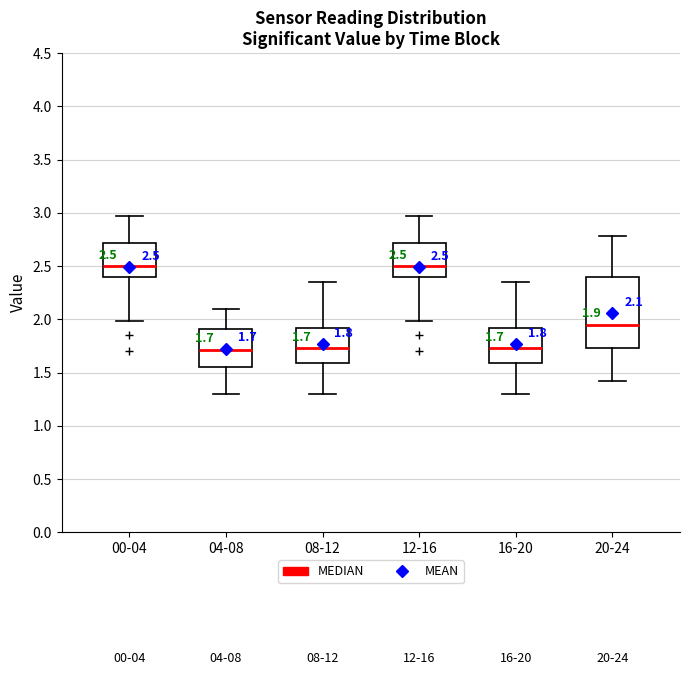

Comparing the boxes themselves (not the whiskers), which one is the tallest?

20-24